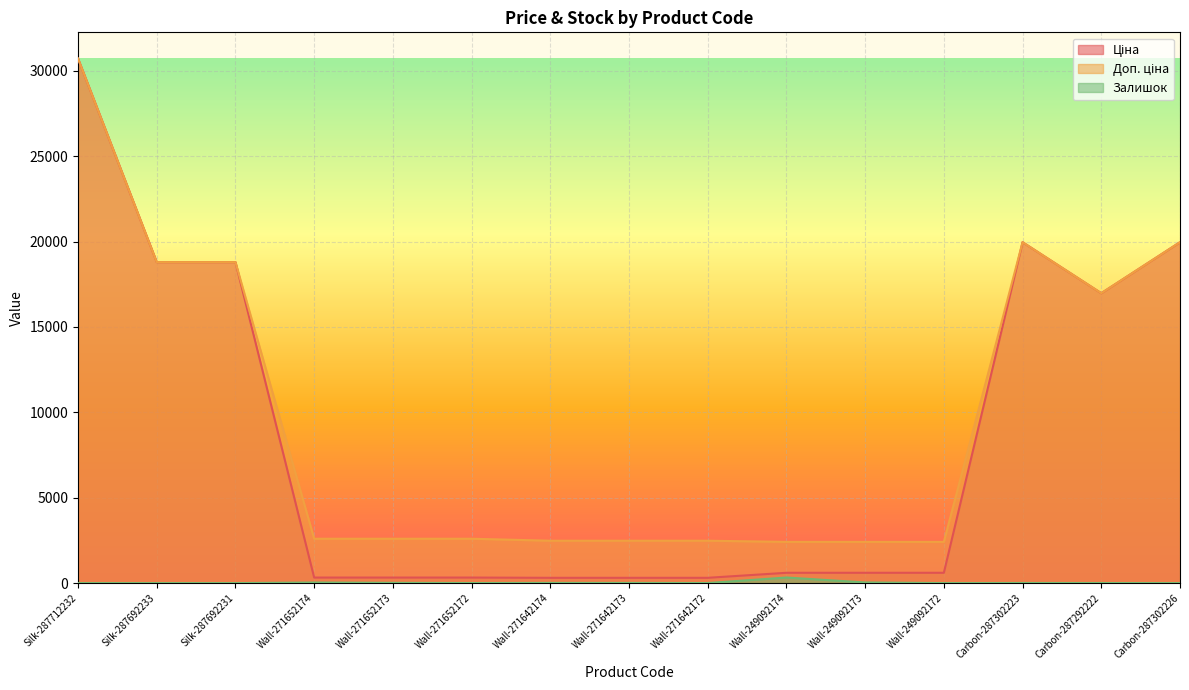

The Залишок series shows 0.0 at Wall-249092172. True or false?

True